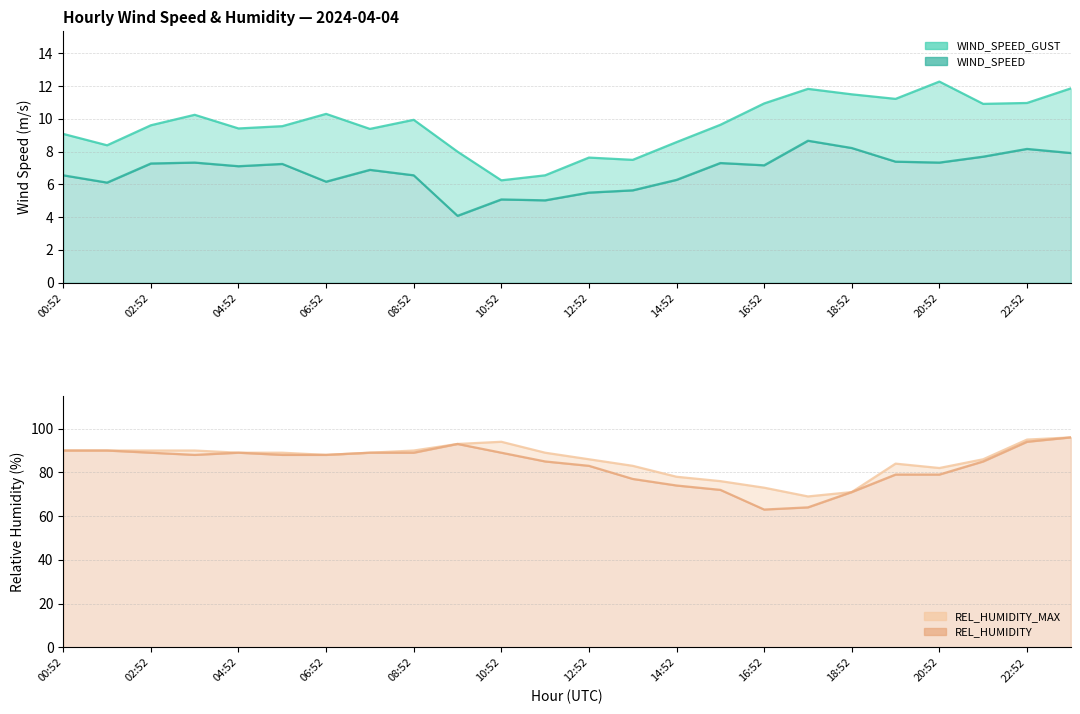

Between 15:52 and 23:52, which is larger?

23:52